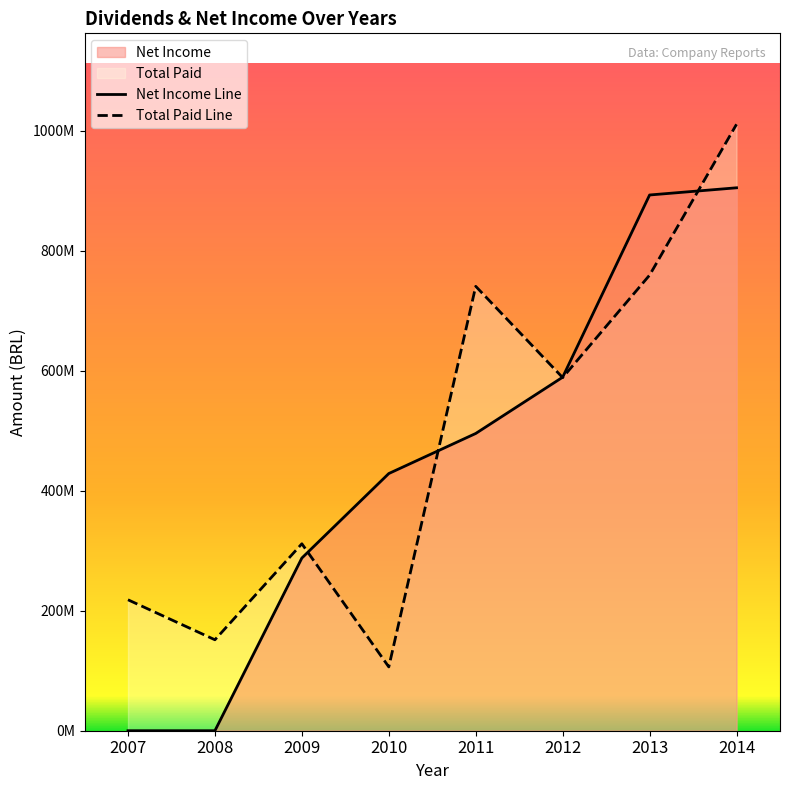

What is the lowest value of the Total Paid series?

106330405.0